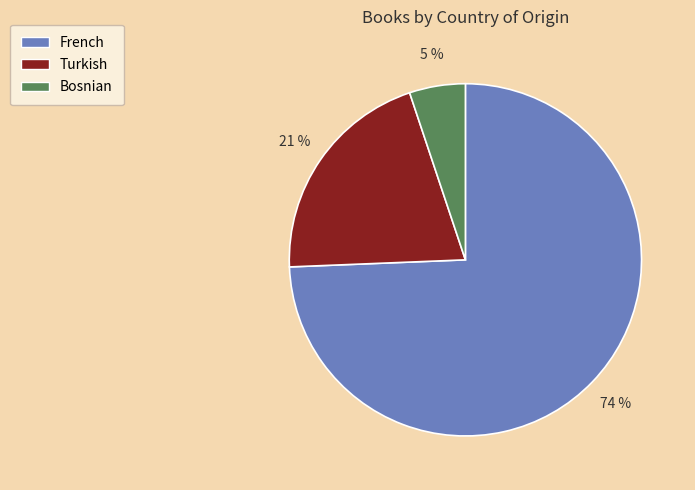

To the nearest percent, what is the average slice percentage?

33%